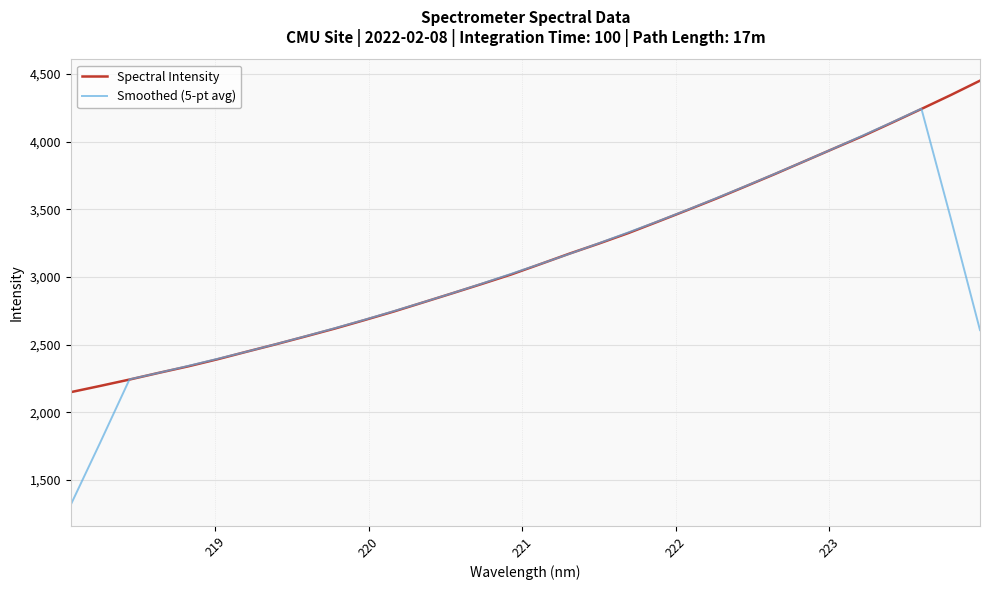

What is the smallest value displayed?

1317.1